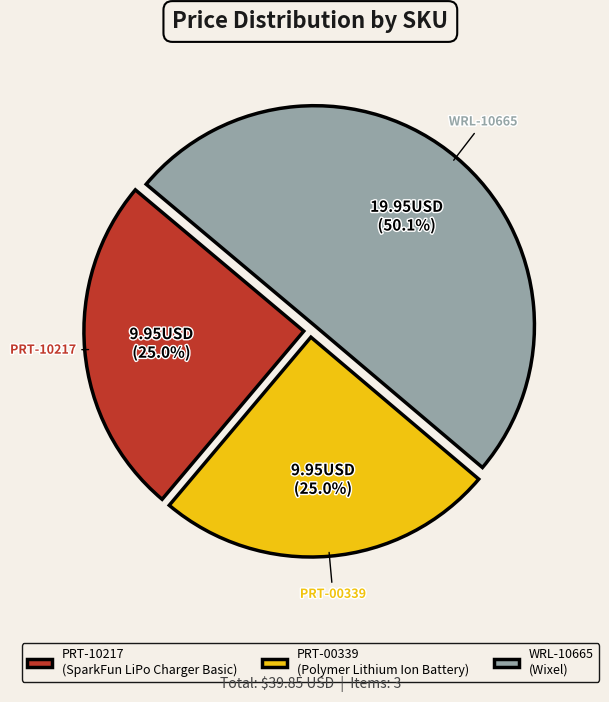

Count the number of slices in the pie.

3